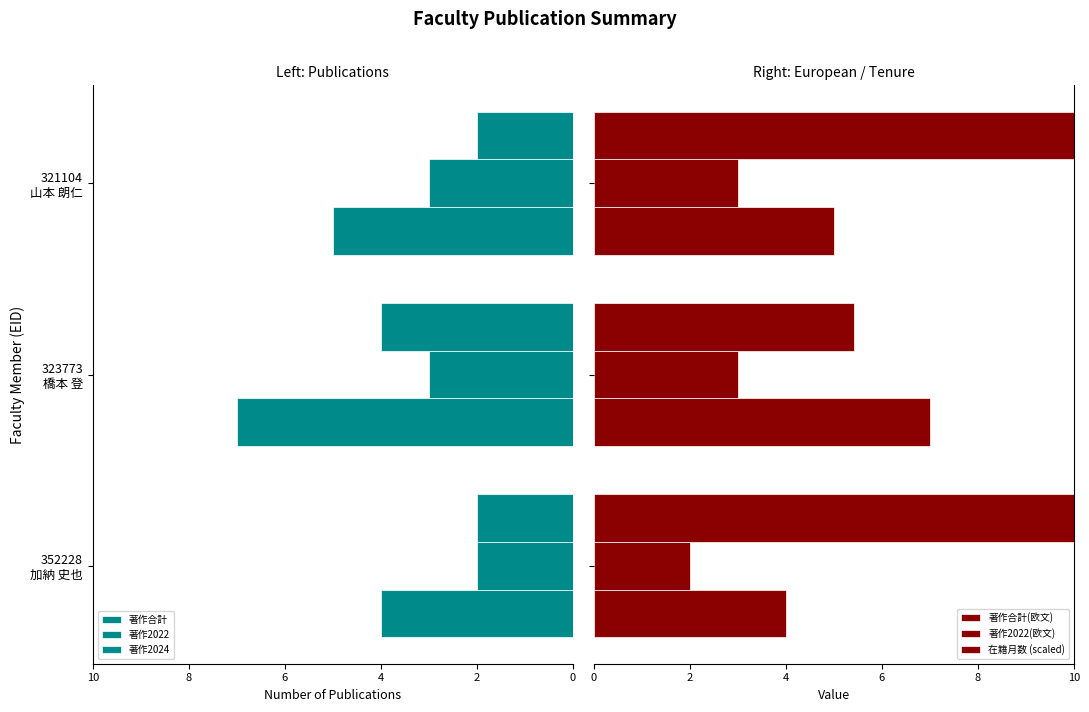

The value of 著作2022(欧文) at 323773 橋本 登 is 3.0. True or false?

True